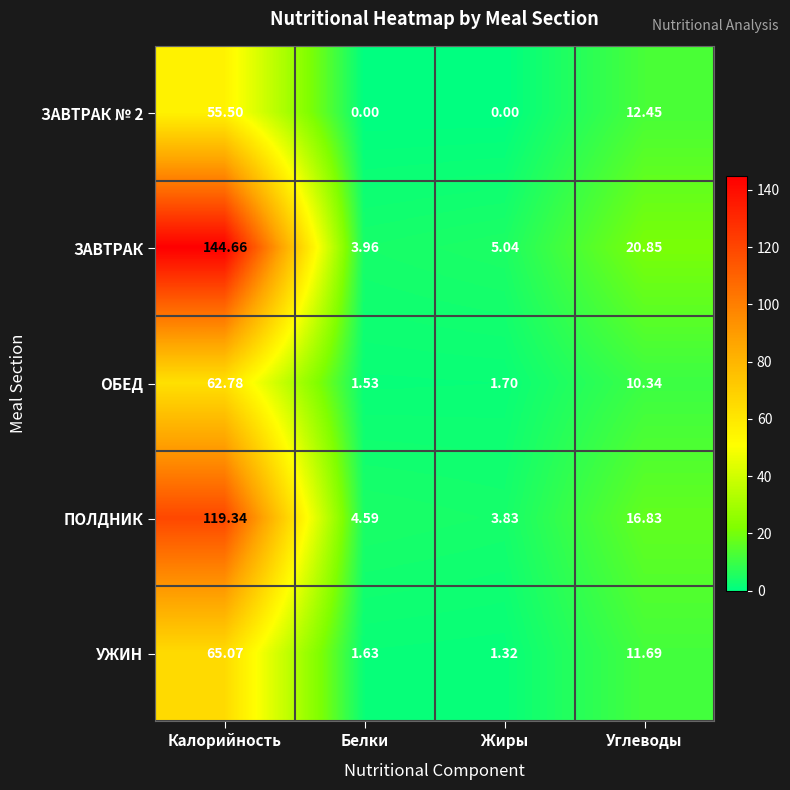

Which category has the highest value in the ЗАВТРАК series?

Калорийность